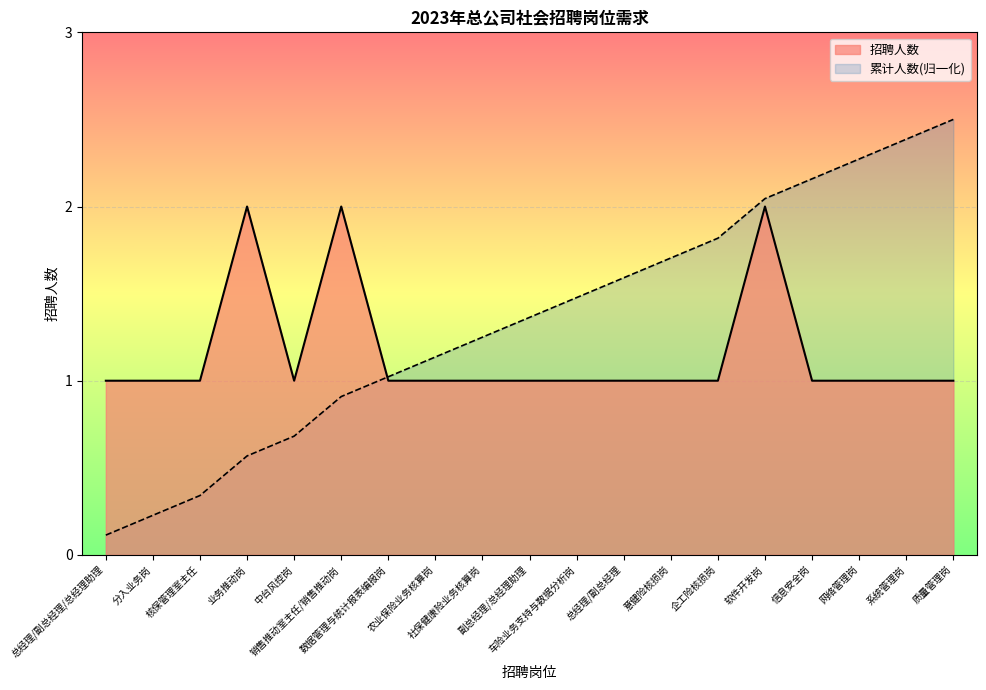

What is the difference between the second highest and minimum values?

1